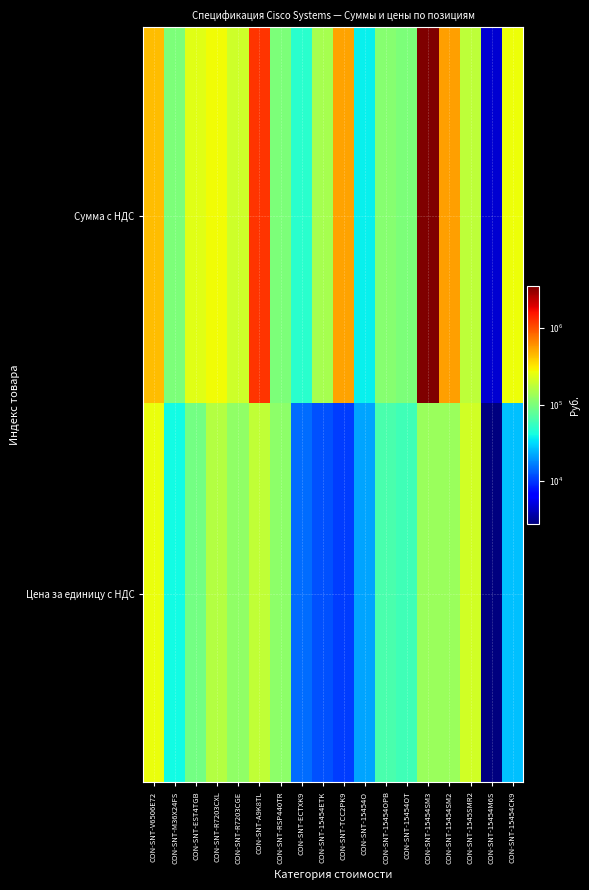

What is the difference between the highest and lowest values at CON-SNT-R7203CGE?

82234.0